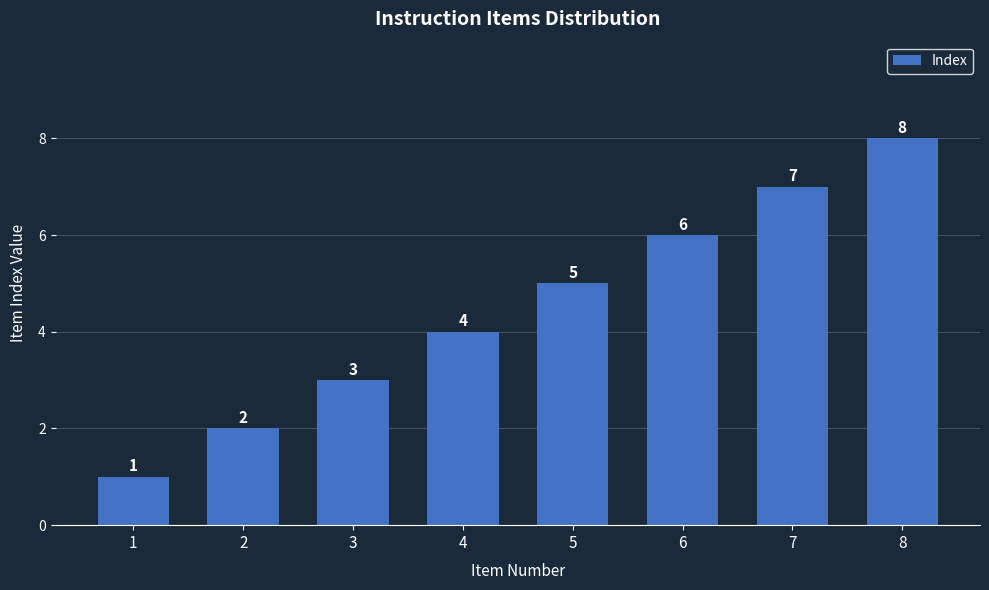

What is the smallest value displayed?

1